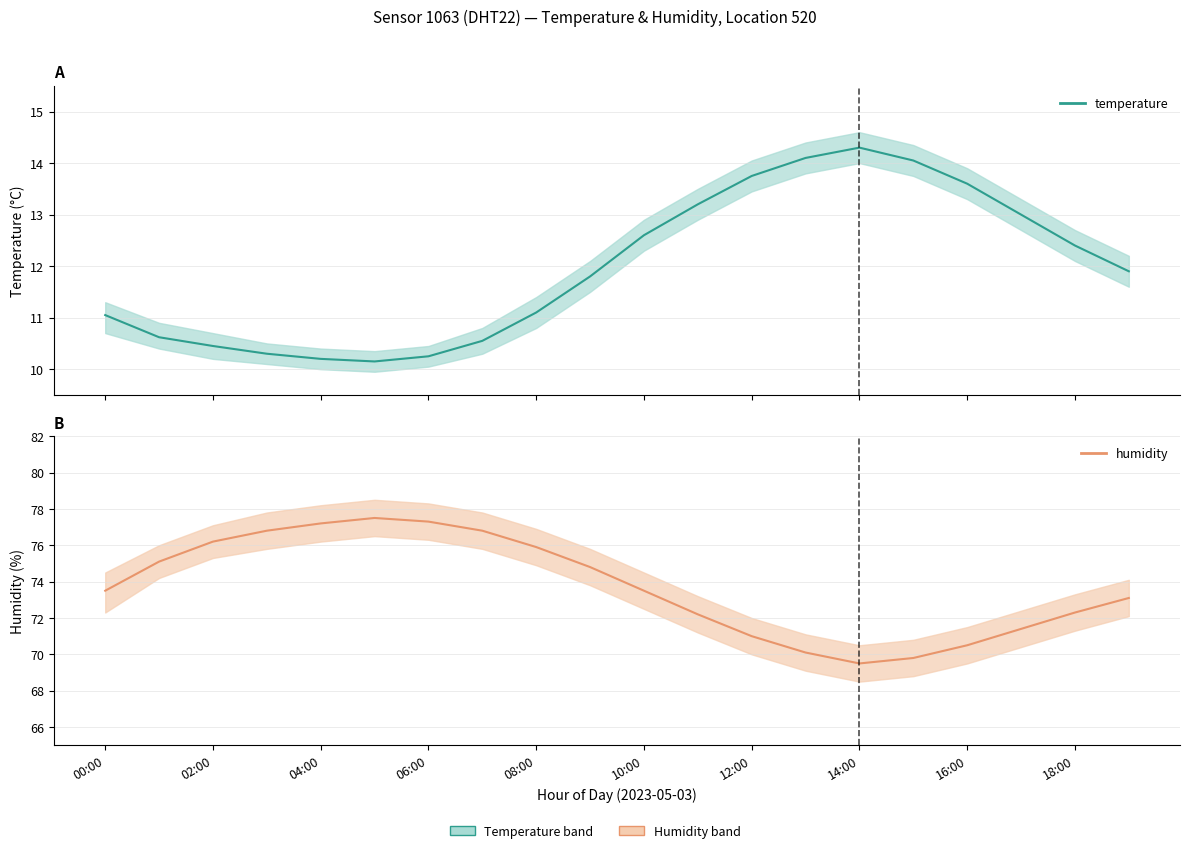

What is the difference between the temperature values at 11 and 00:00?

2.1